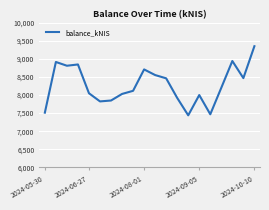

What is the minimum value shown in the chart?

7440.1